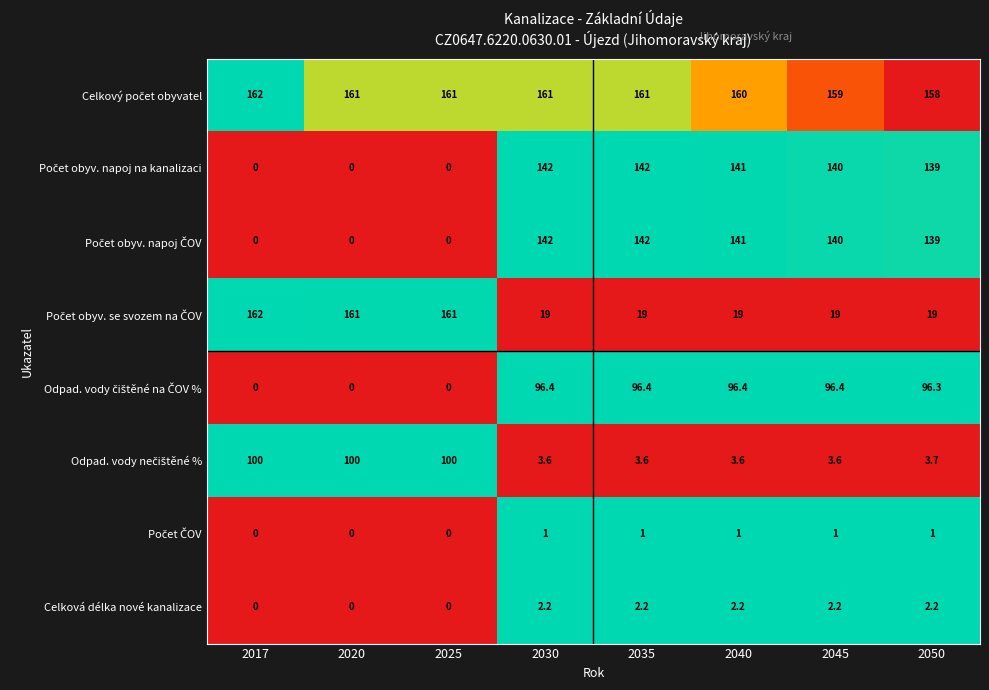

What is the total value across all series at 2030?

567.2